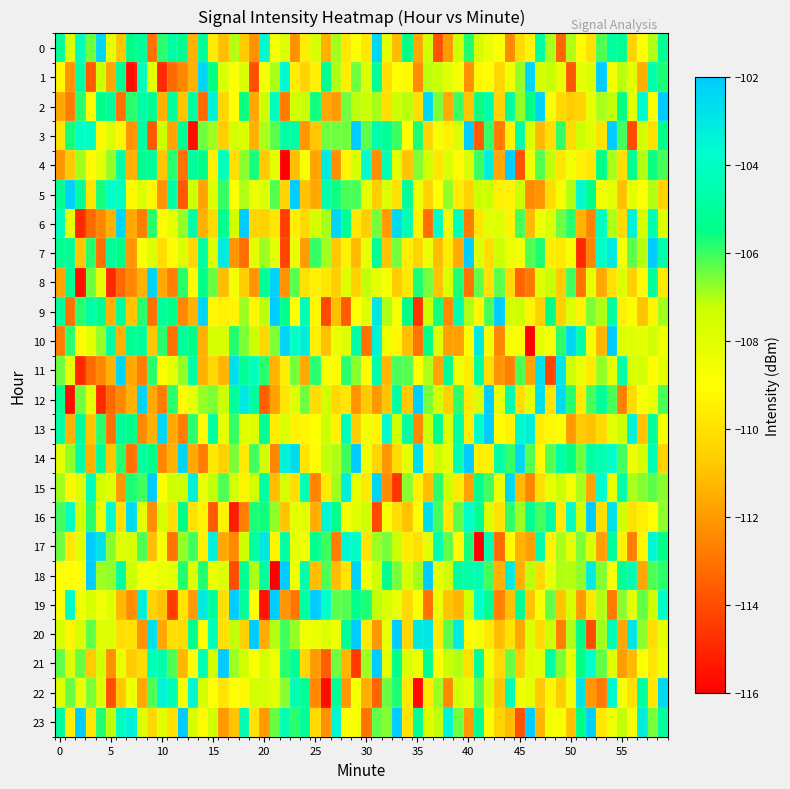

Which label corresponds to the smallest value in the chart?

7